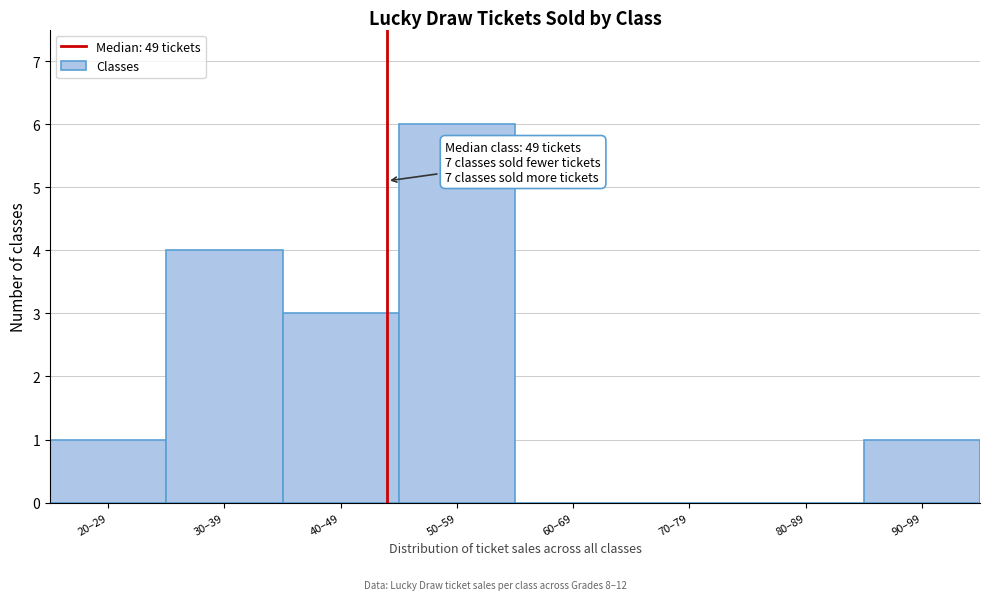

Reading left to right, transcribe all the data shown in this chart.

20–29=1	30–39=4	40–49=3	50–59=6	60–69=0	70–79=0	80–89=0	90–99=1